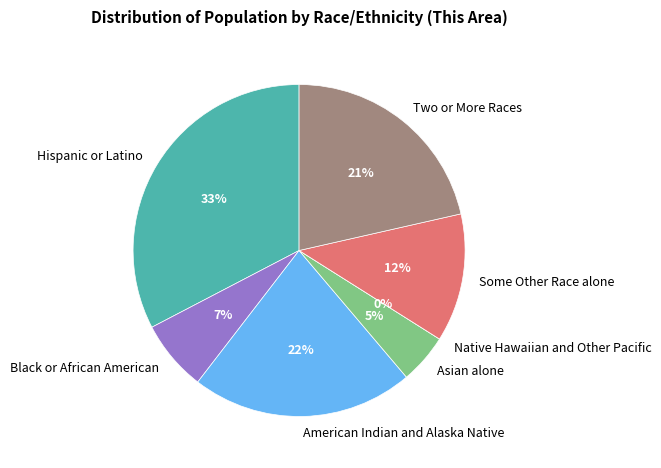

What is the smallest slice in the pie chart?

Native Hawaiian and Other Pacific